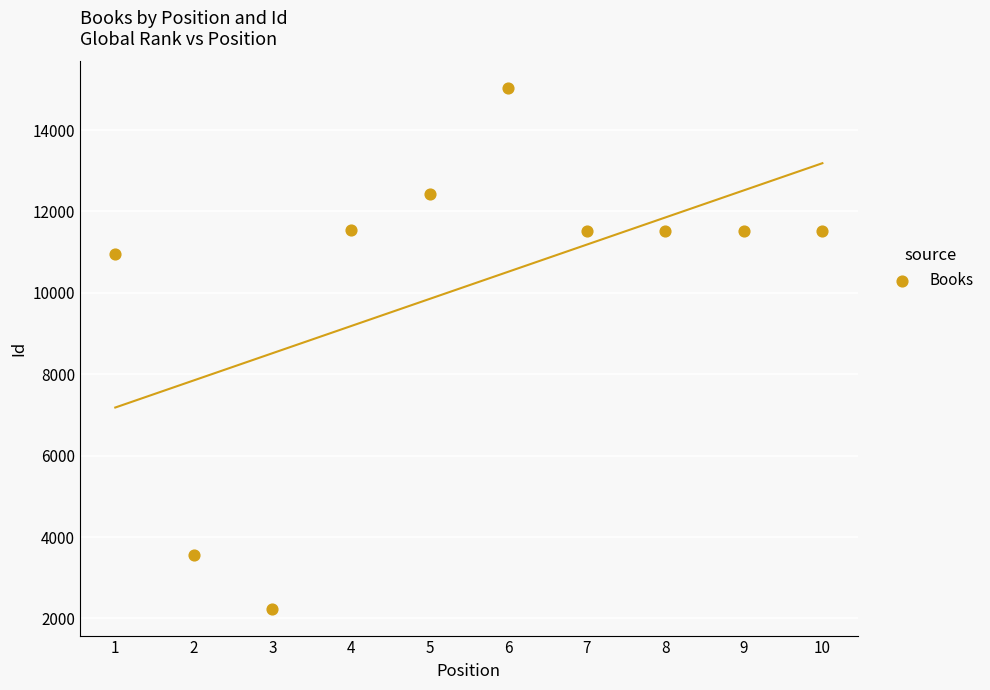

What Y value in the scatter plot is closest to 8632?

10954